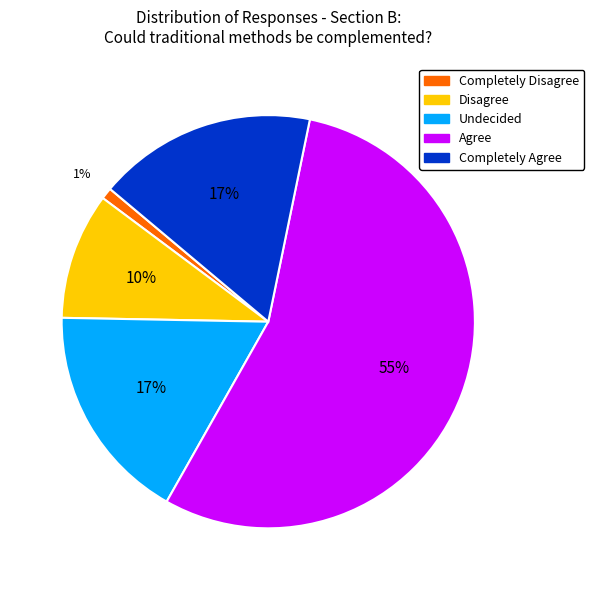

To the nearest percent, what portion does Agree represent?

55%